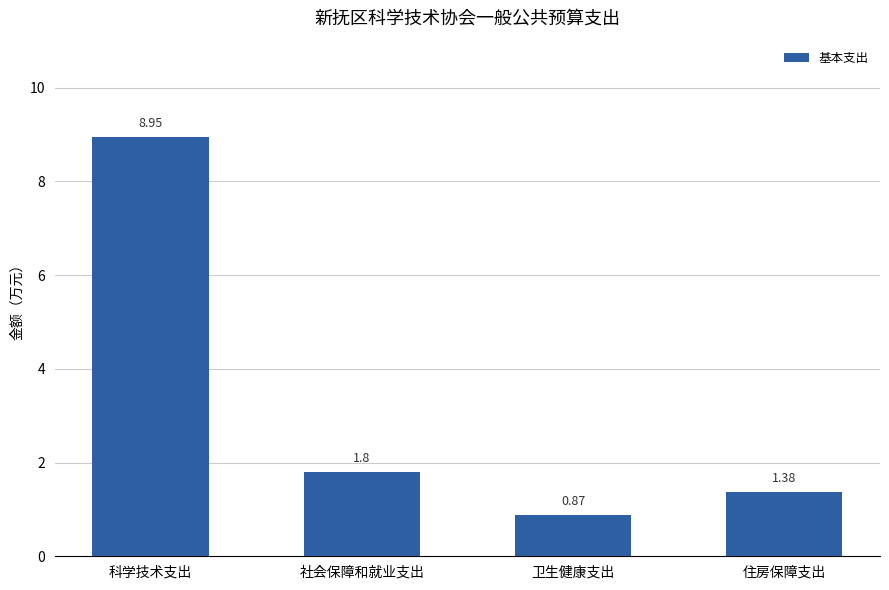

Where is the data nearest to the value 4?

社会保障和就业支出